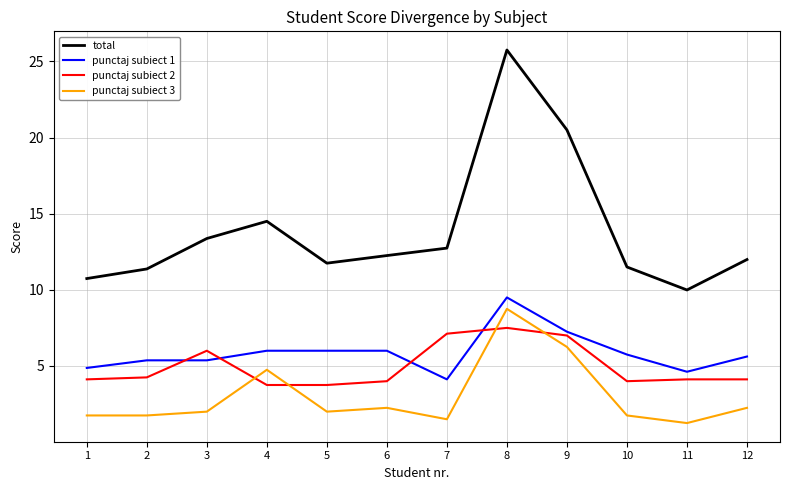

At 2, list the series in order from smallest to largest.

punctaj subiect 3, punctaj subiect 2, punctaj subiect 1, total